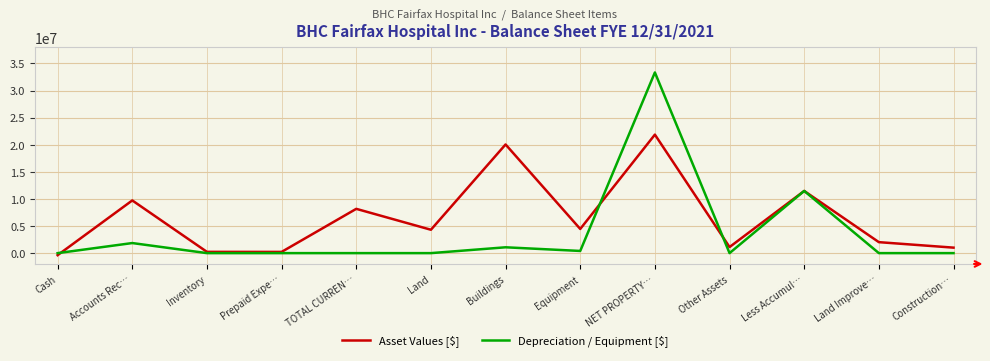

Is the value of Asset Values [$] at Cash greater than the value of Depreciation / Equipment [$] at Inventory?

No